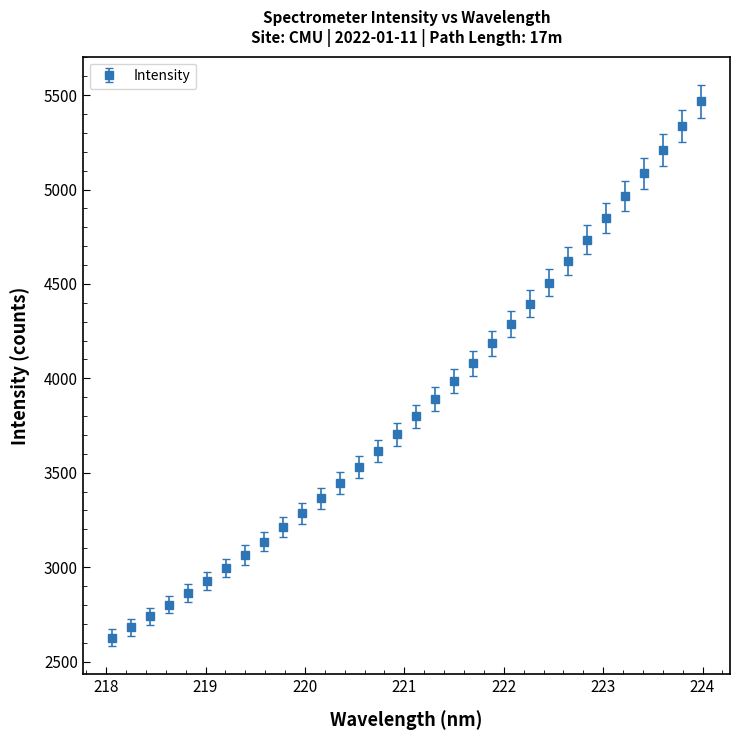

What is the maximum value shown in the chart?

5468.0